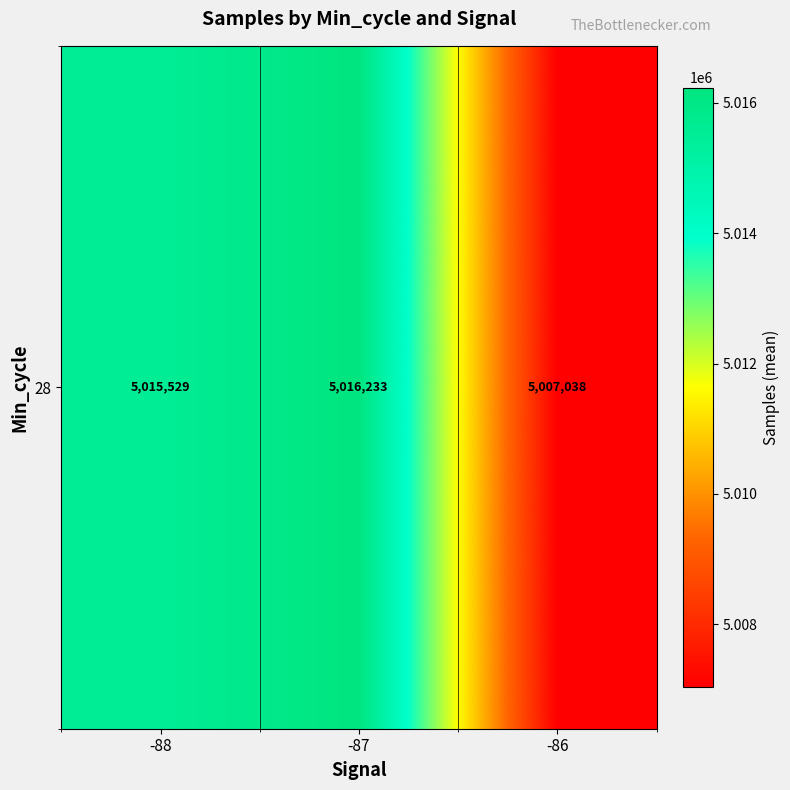

What value does the data have at -86?

5007038.0